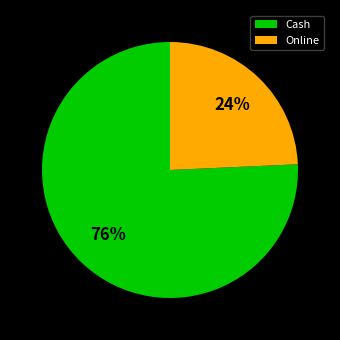

Rank the categories by value from highest to lowest.

Cash, Online